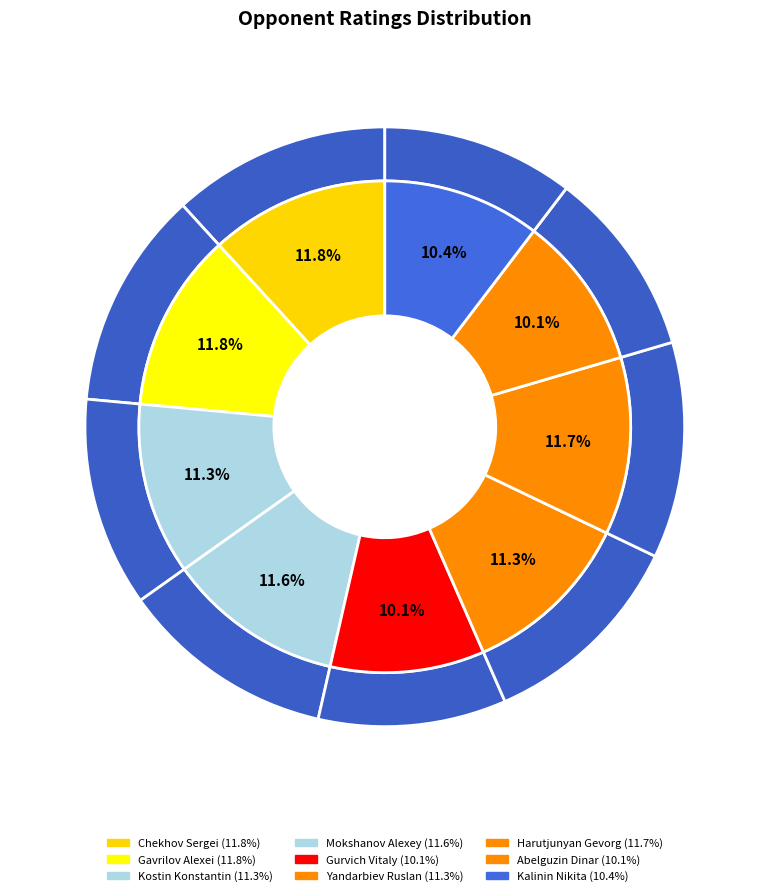

To the nearest percent, what is the average slice percentage?

11%